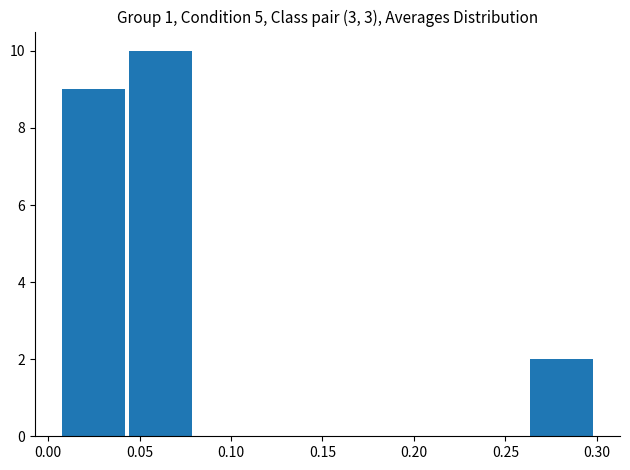

Reading left to right, list every bar in this chart as the range it spans on the x-axis followed by its height. Neither the bar edges nor the heights are printed on the chart, so give them approximately, as read against the axes.

0.010 to 0.045: 9
0.045 to 0.080: 10
0.080 to 0.115: 0
0.115 to 0.155: 0
0.155 to 0.190: 0
0.190 to 0.225: 0
0.225 to 0.265: 0
0.265 to 0.300: 2